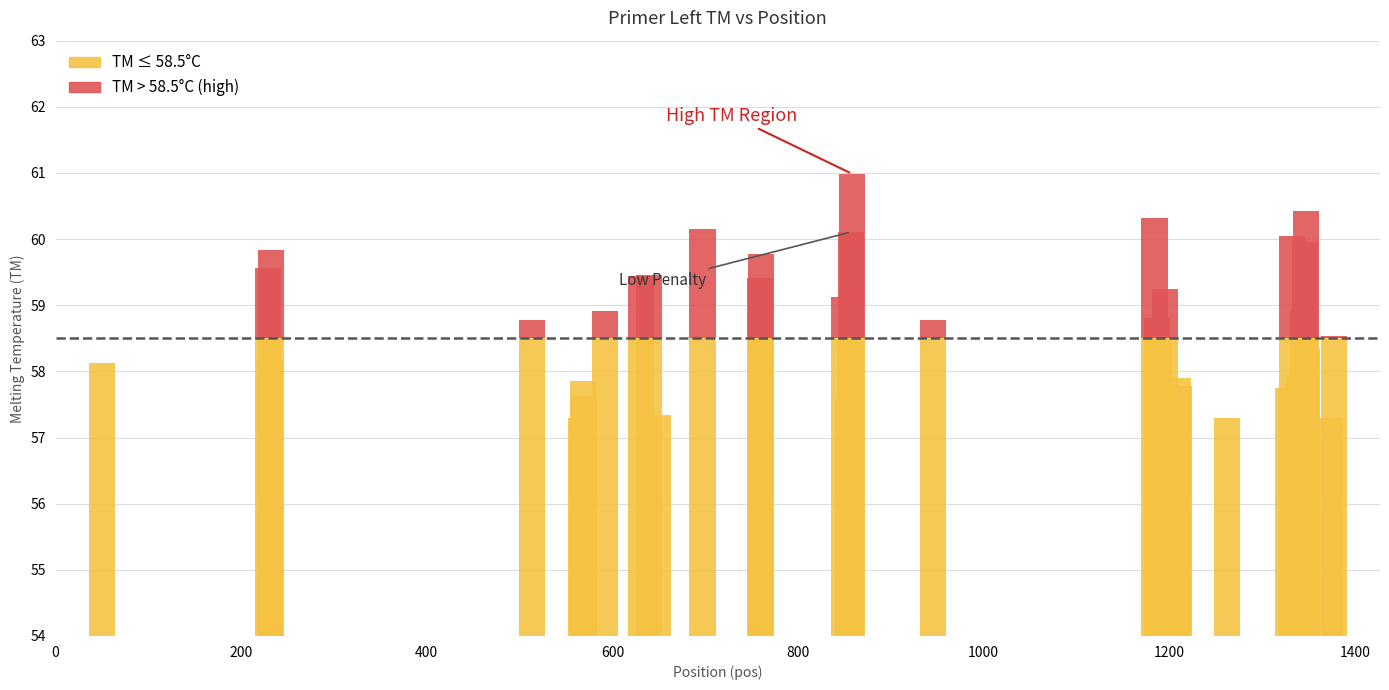

What is the sum of the PRIMER_LEFT_0_TM values at 631 and 592?

118.3